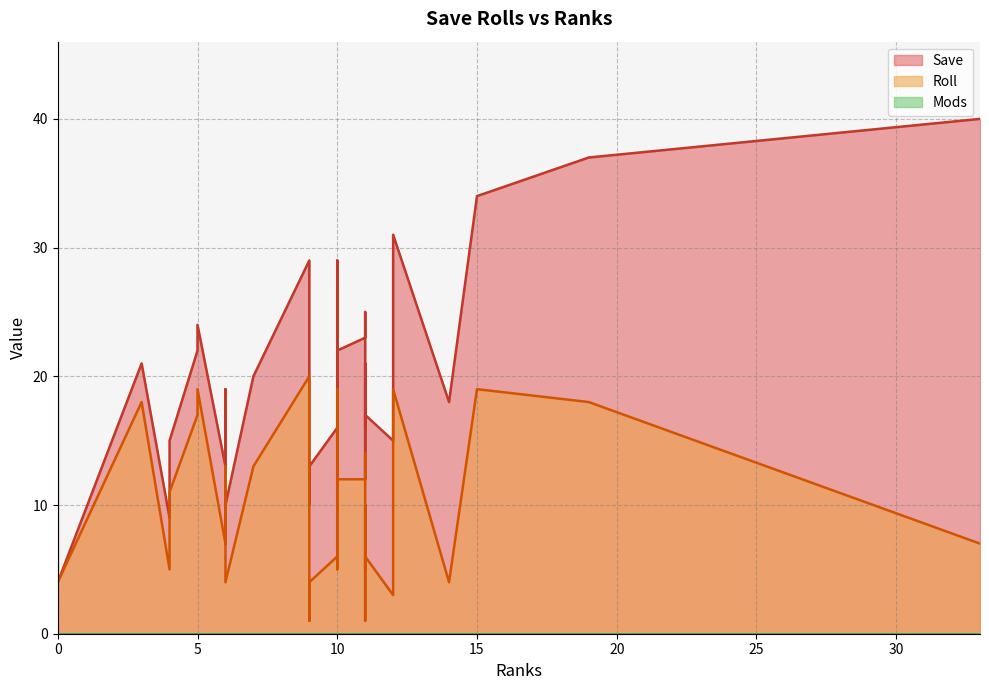

At how many categories does at least one series exceed 28?

6